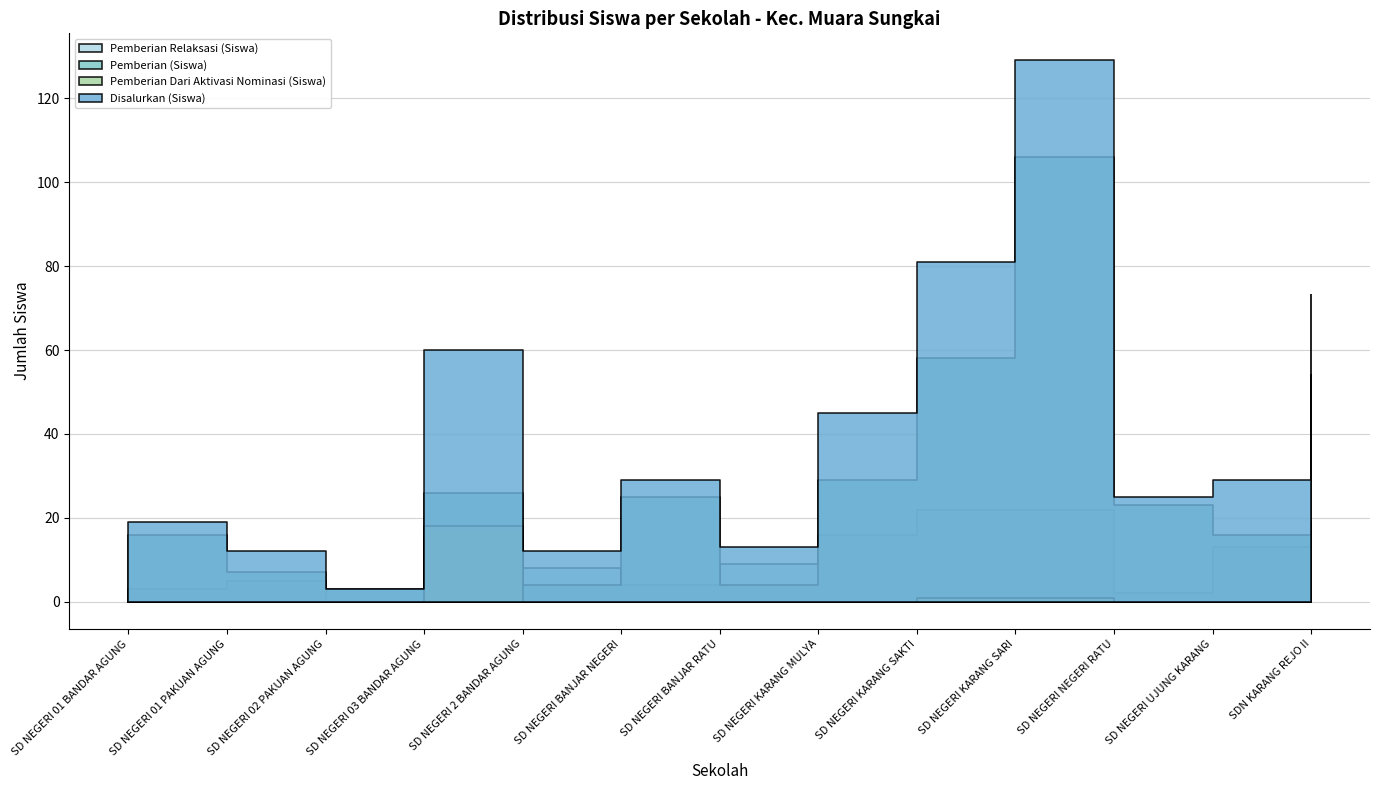

Where does the Pemberian Relaksasi (Siswa) series first go above 9?

SD NEGERI 03 BANDAR AGUNG